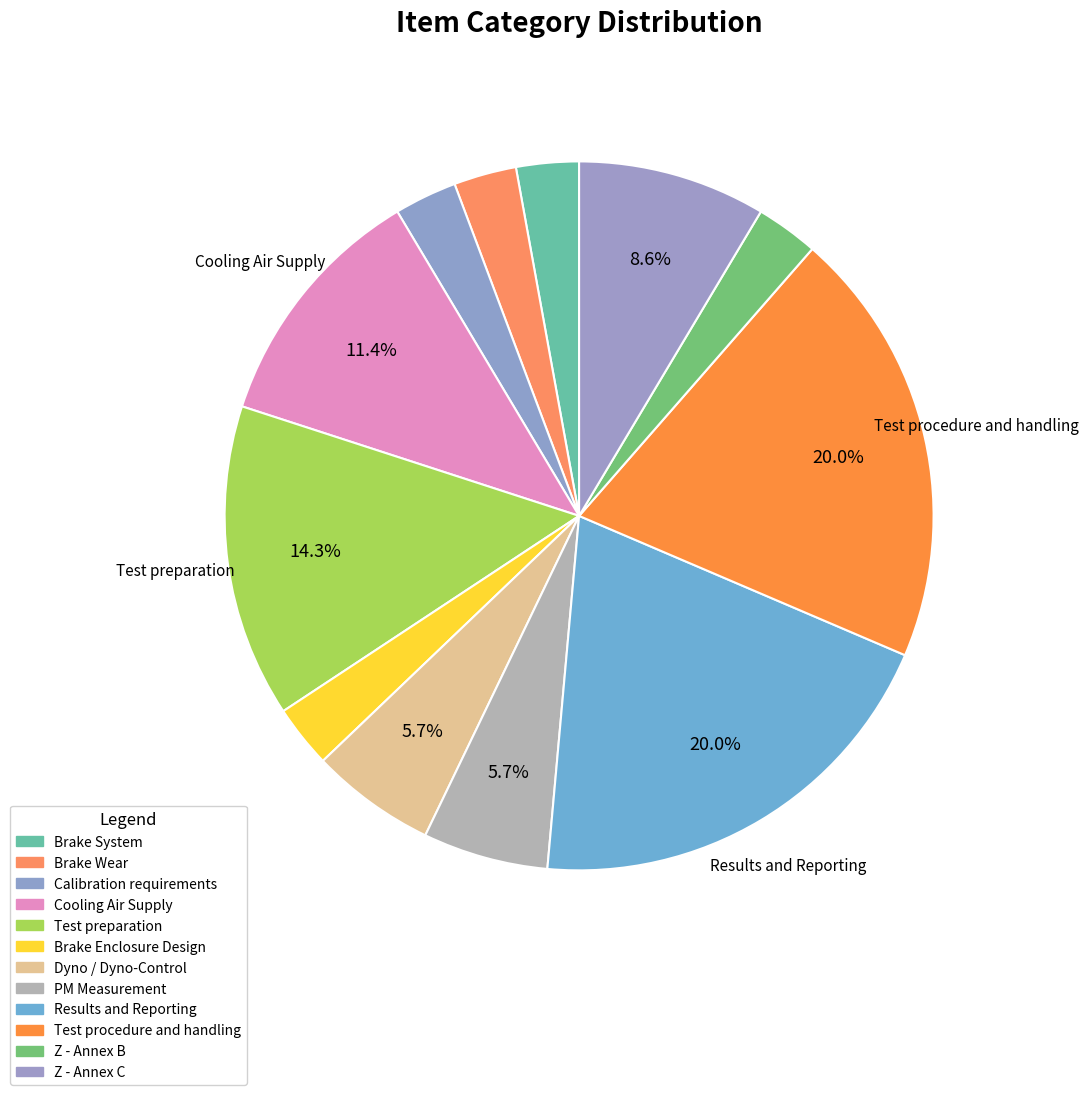

Does Brake Wear represent more than half of the total?

No